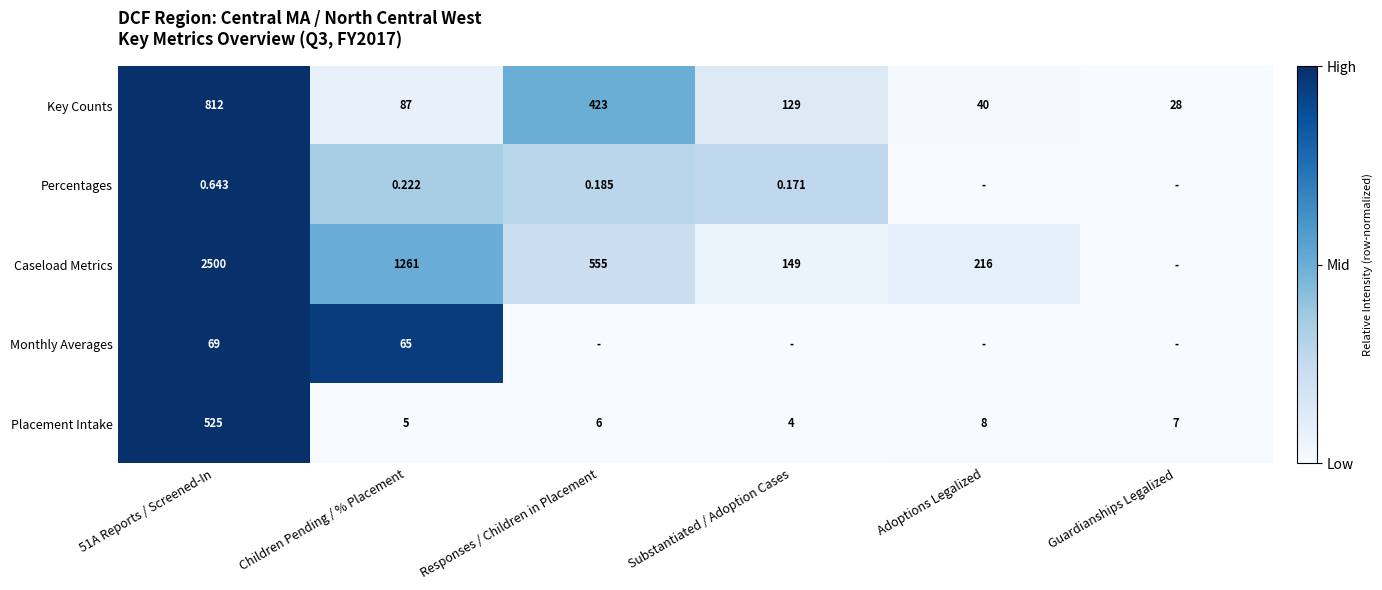

Is the value of Monthly Averages at Children Pending / % Placement greater than the value of Caseload Metrics at Adoptions Legalized?

No